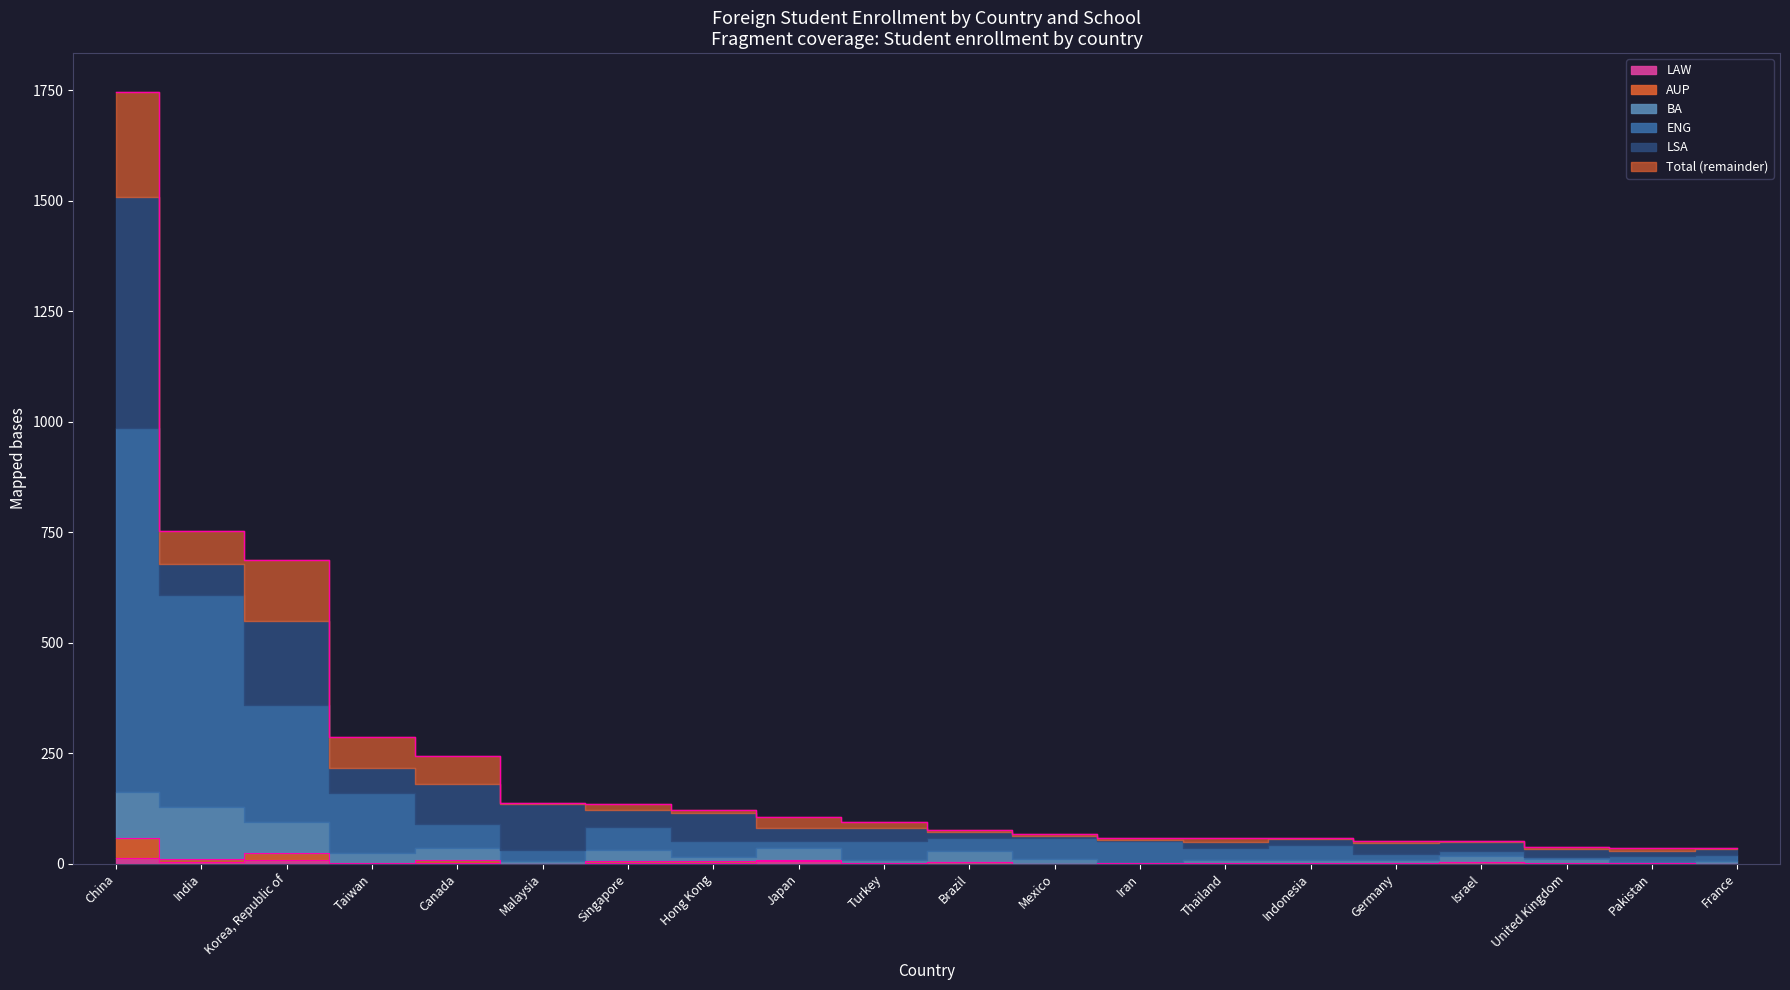

True or false: LAW has a value of 1 at Germany.

False